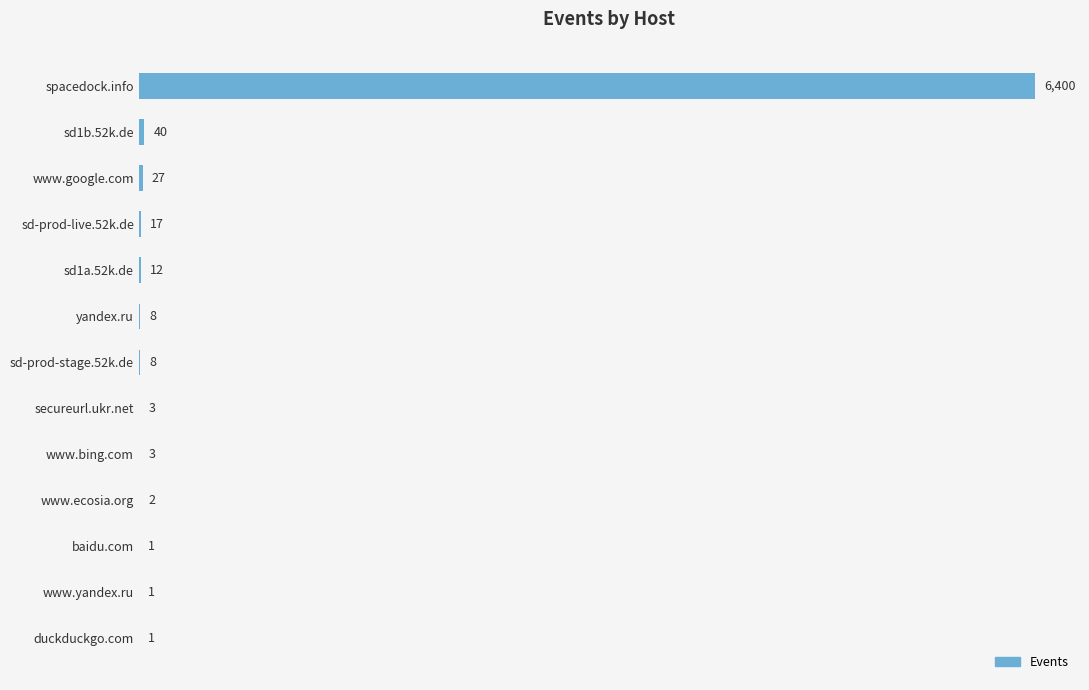

What is the greatest value displayed?

6400